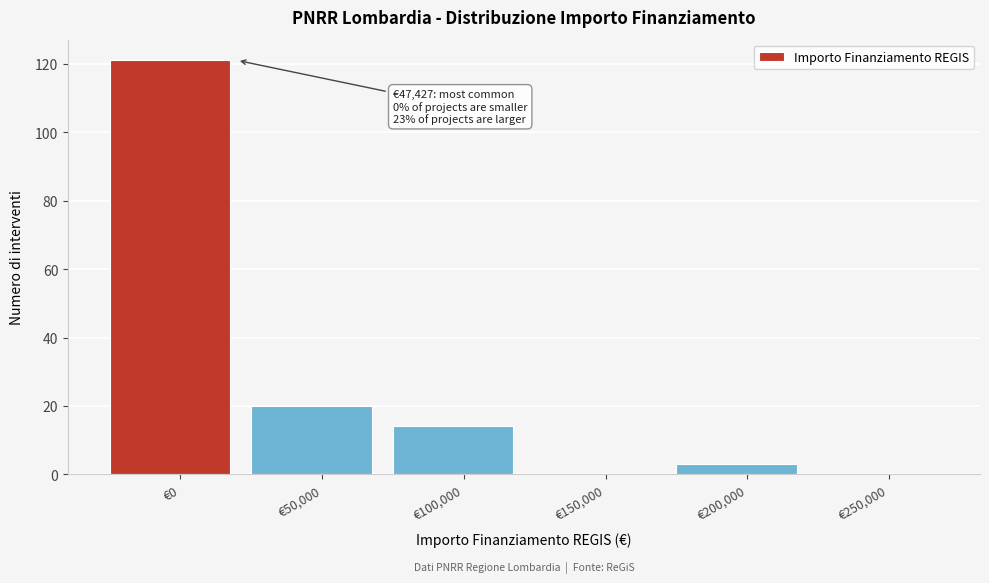

Reading right to left, what are all the values shown in this chart?

€250,000=0	€200,000=3	€150,000=0	€100,000=14	€50,000=20	€0=121